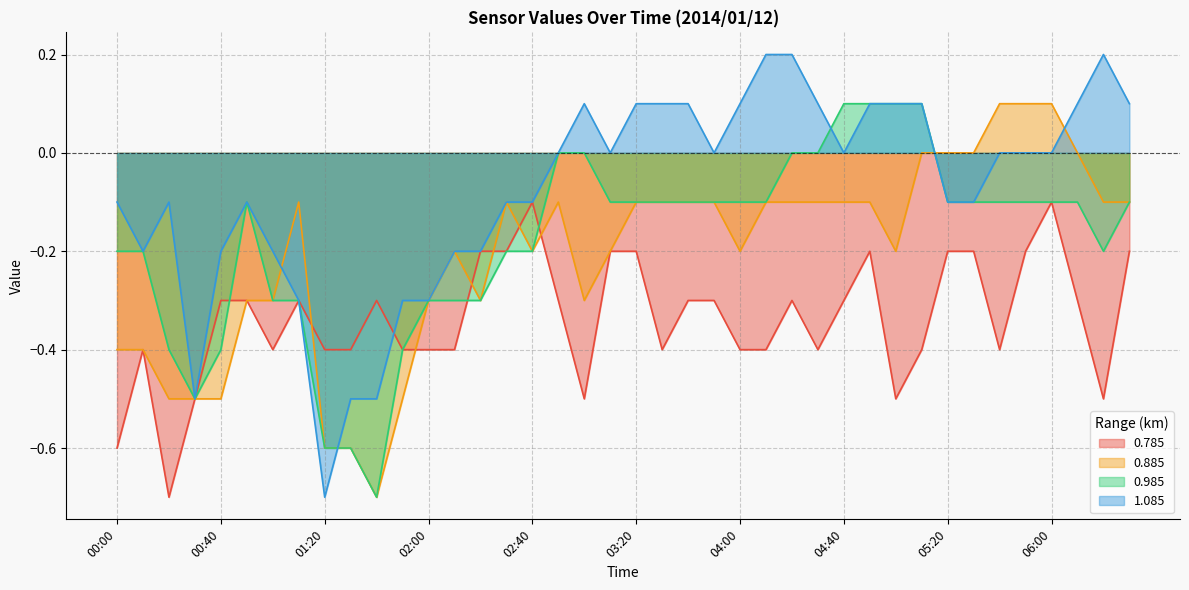

Is the value of 0.985 at 03:30 greater than the value of 1.085 at 02:20?

Yes